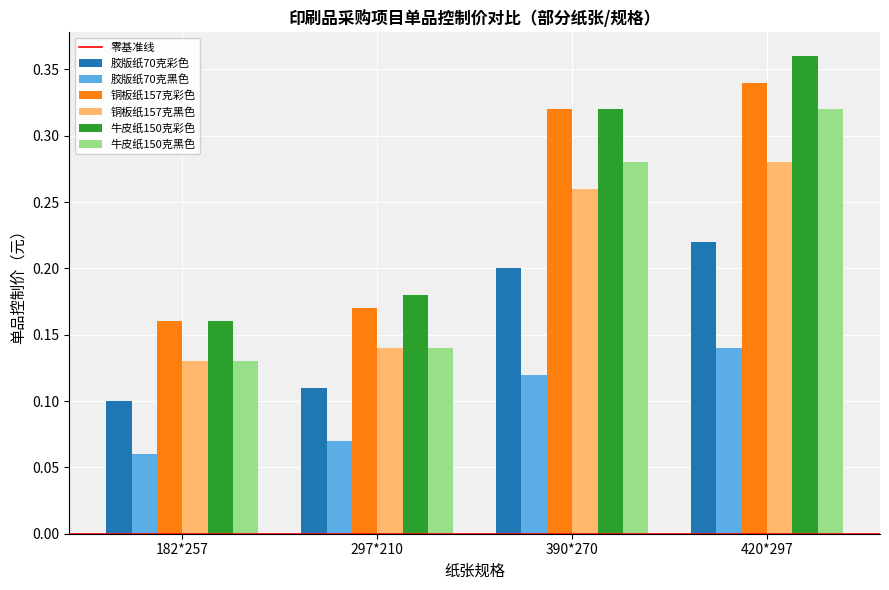

At which category is the sum across all series the highest?

420*297